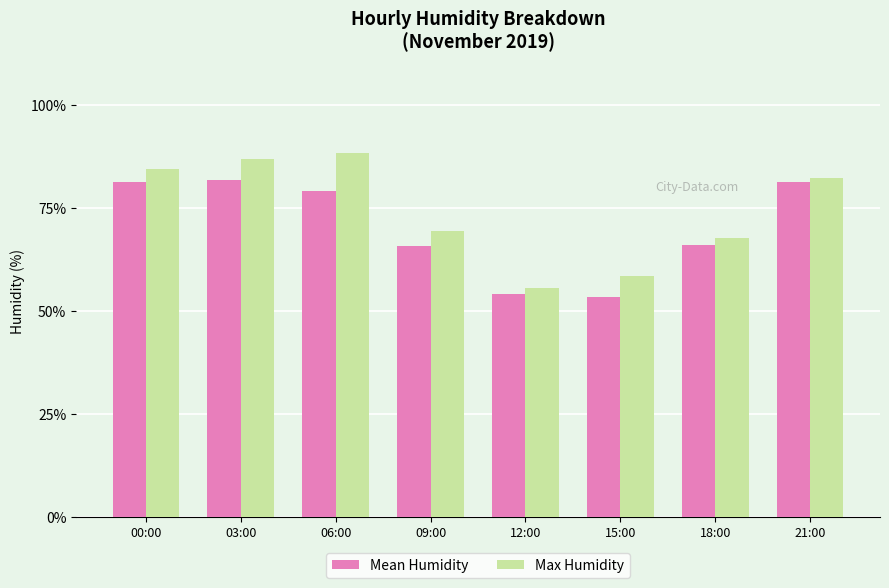

What is the label of the 5th bar from the right?

09:00